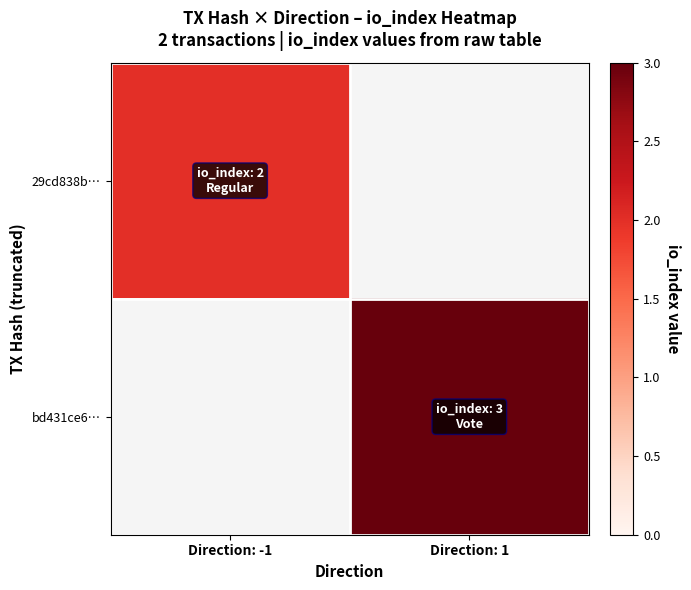

What is the lowest value of the 29cd838b… series?

2.0